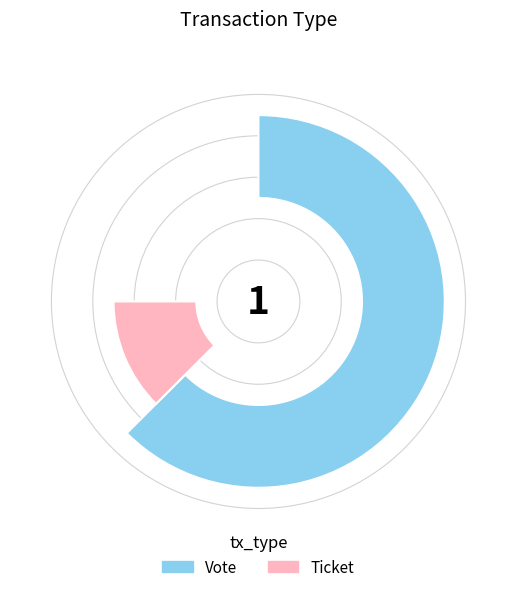

To the nearest percent, what is the combined percentage of Ticket and Vote?

100%